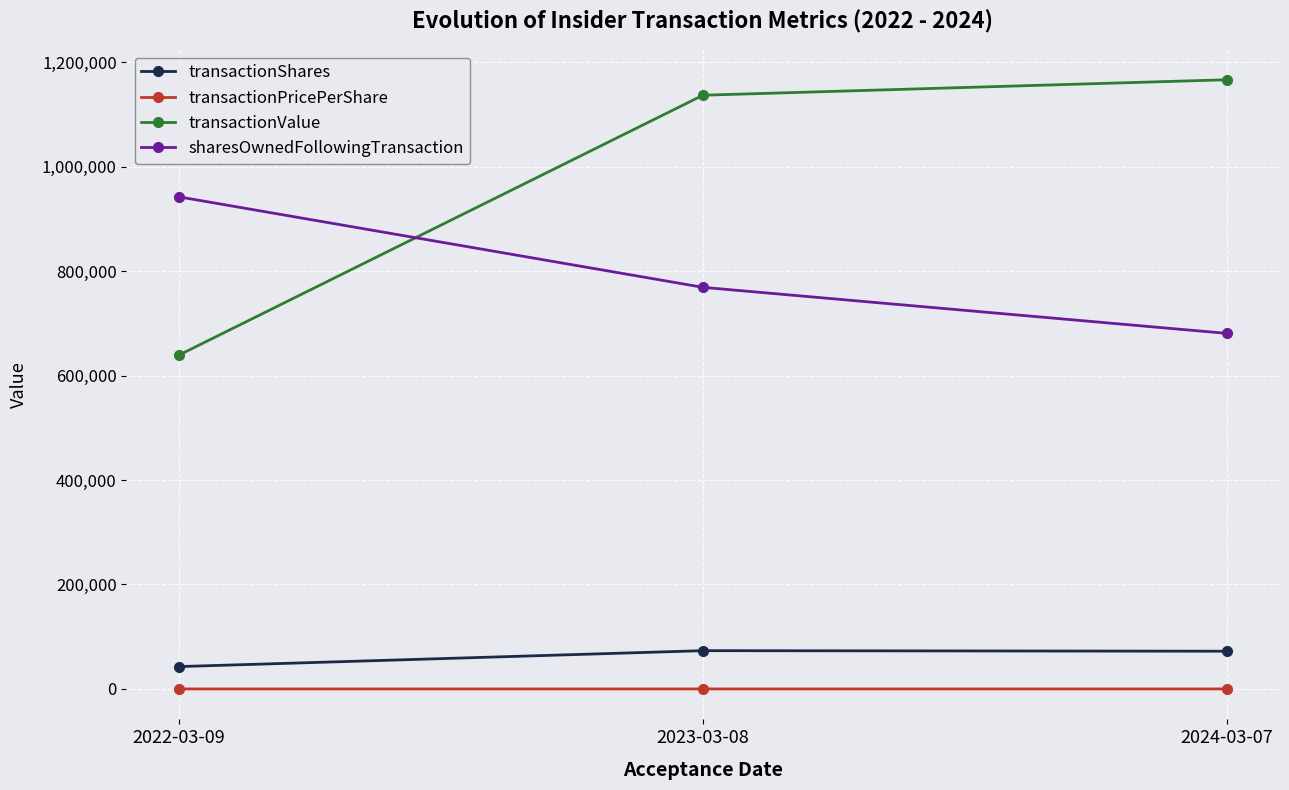

The value of sharesOwnedFollowingTransaction at 2024-03-07 is 680717.0. True or false?

True